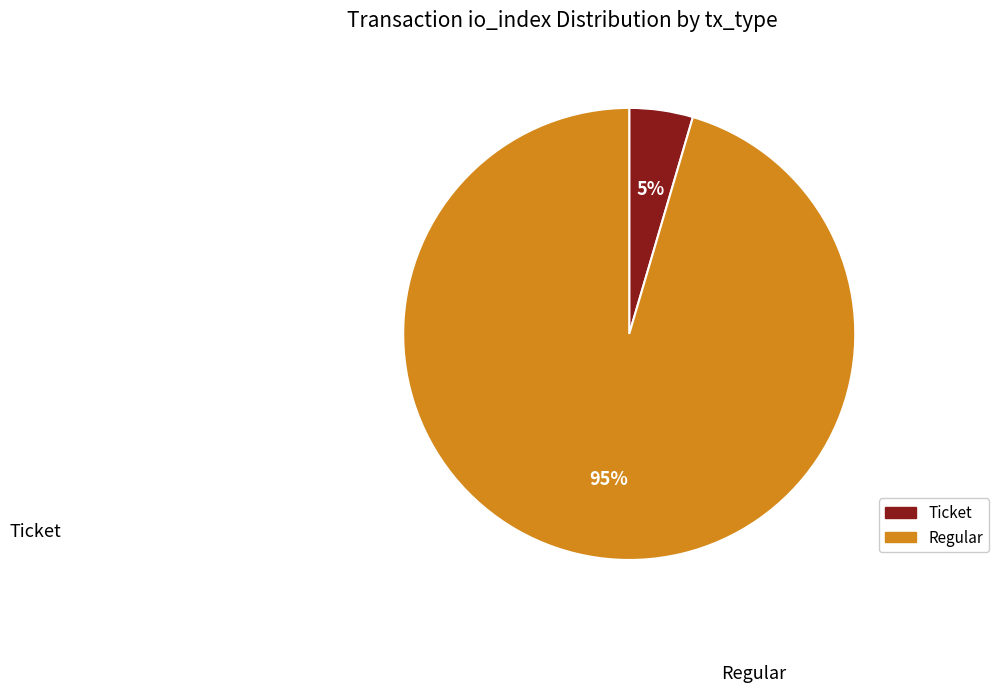

How many segments does this pie chart have?

2